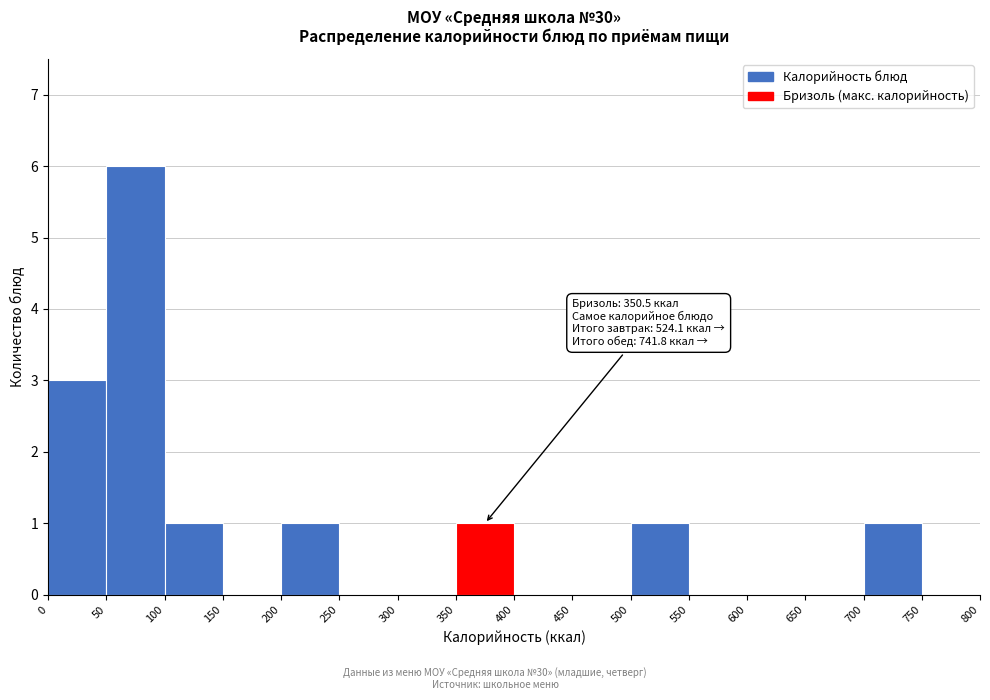

Which range on the x-axis has the tallest bar?

50 to 100